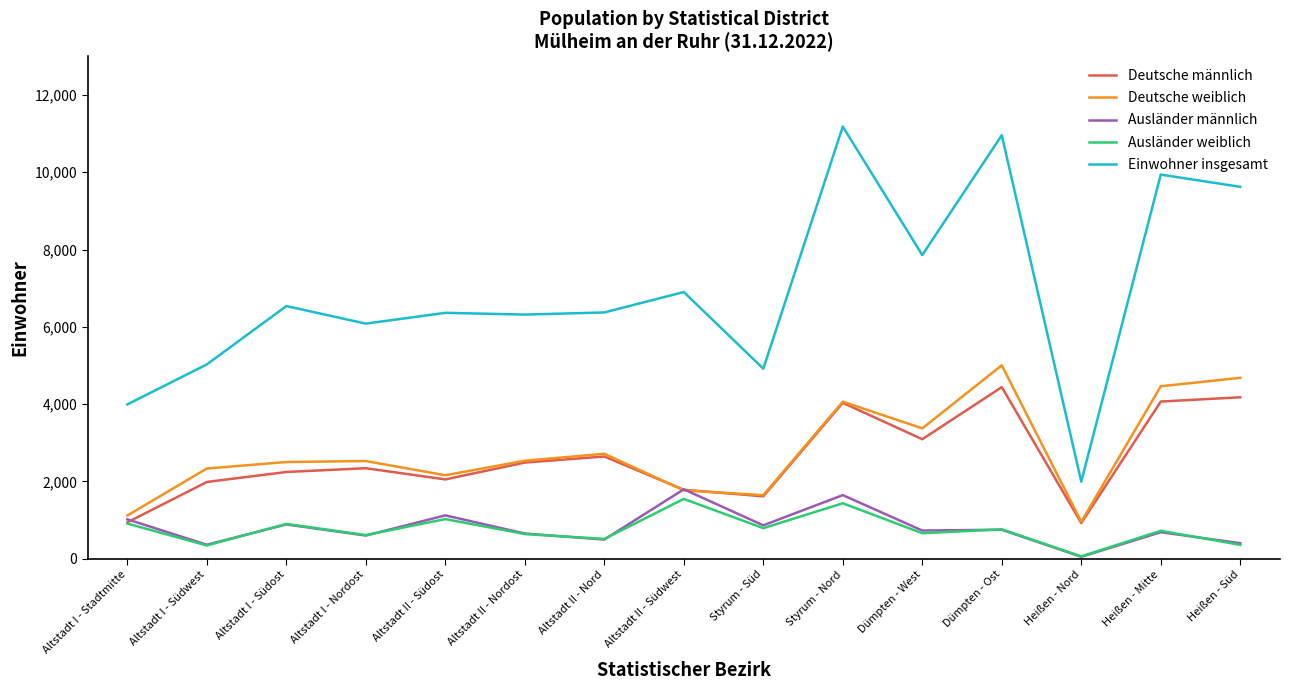

What is the total value across all series at Dümpten - West?

15716